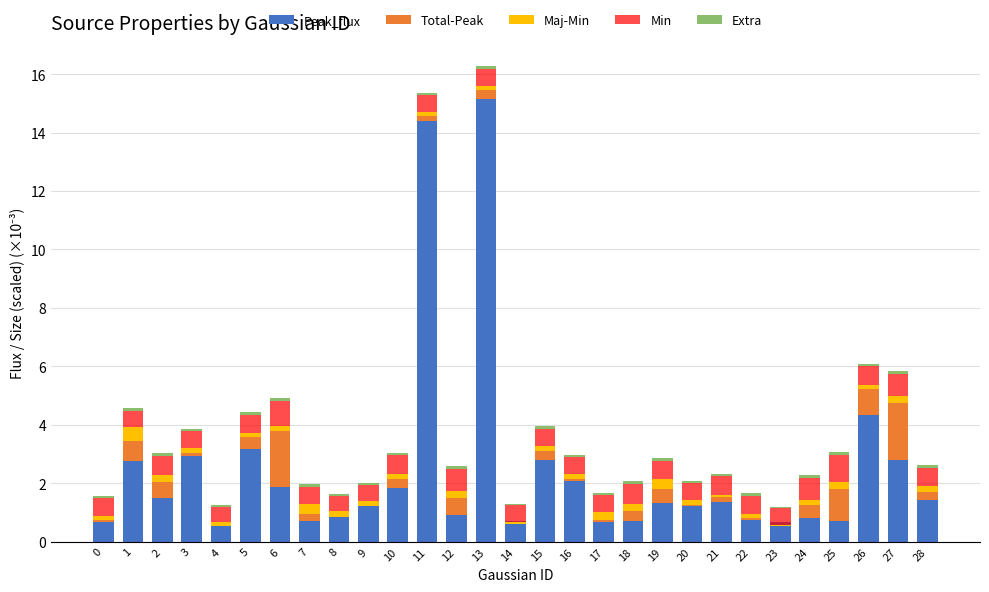

Count the number of categories in the chart.

29